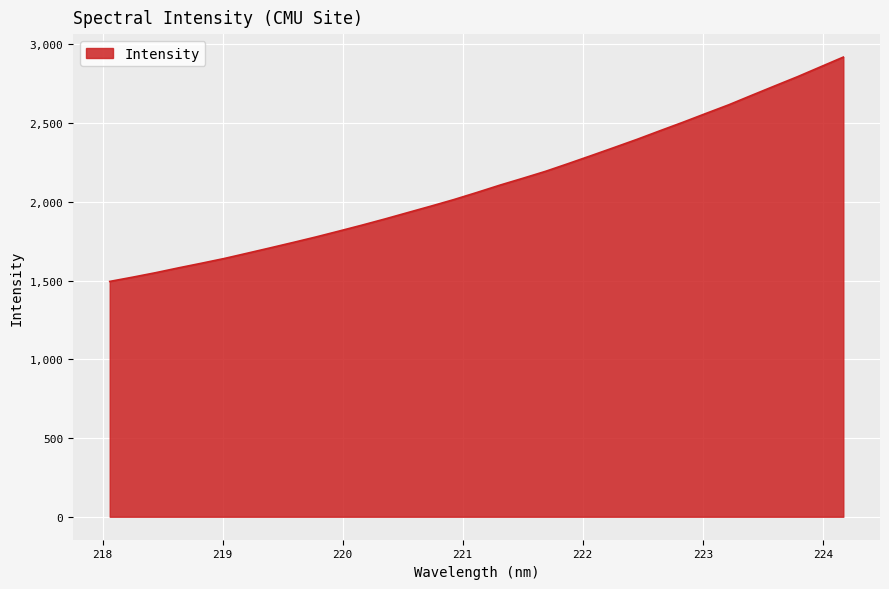

What is the greatest value displayed?

2918.6